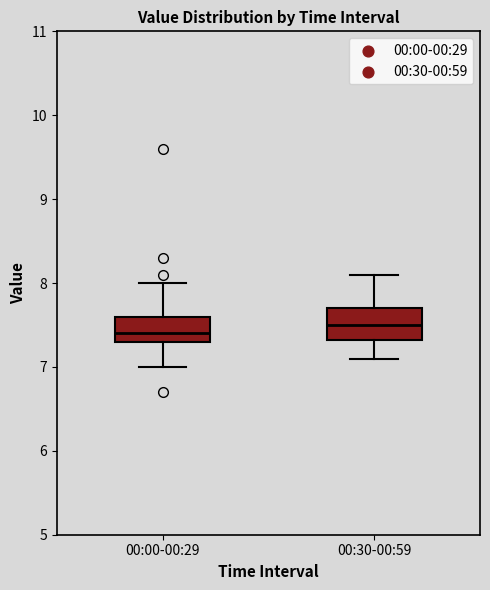

Reading left to right, read every box against the y-axis: the position of its median line, the range the box covers, and the ends of its whiskers. The values are not printed on the chart, so give them approximately, as read against the axis.

00:00-00:29: median 7.4, box 7.3 to 7.6, whiskers 7.0 to 8.0
00:30-00:59: median 7.5, box 7.3 to 7.7, whiskers 7.1 to 8.1